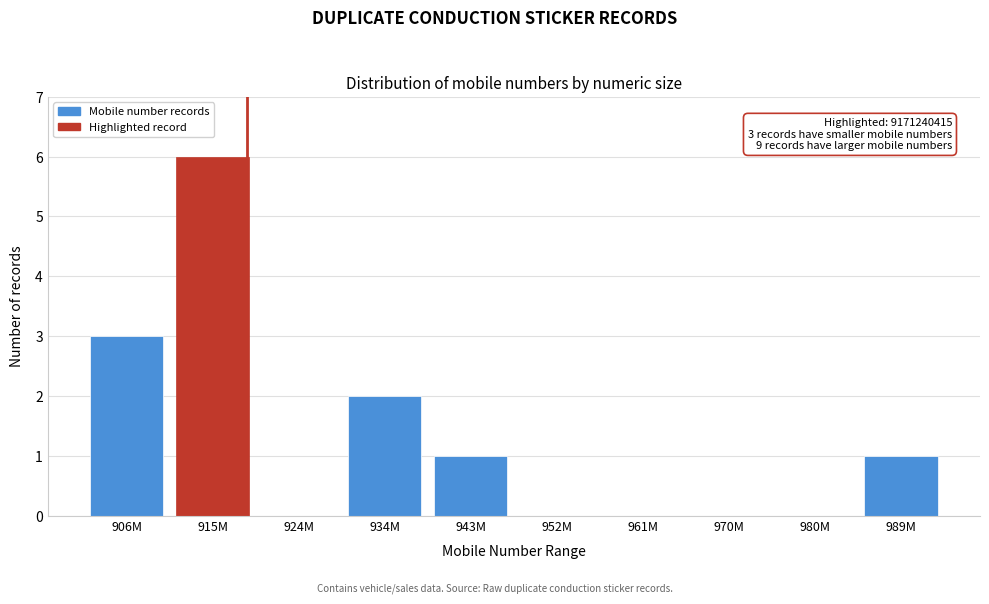

Reading left to right, transcribe all the data shown in this chart.

906M=3	915M=6	924M=0	934M=2	943M=1	952M=0	961M=0	970M=0	980M=0	989M=1